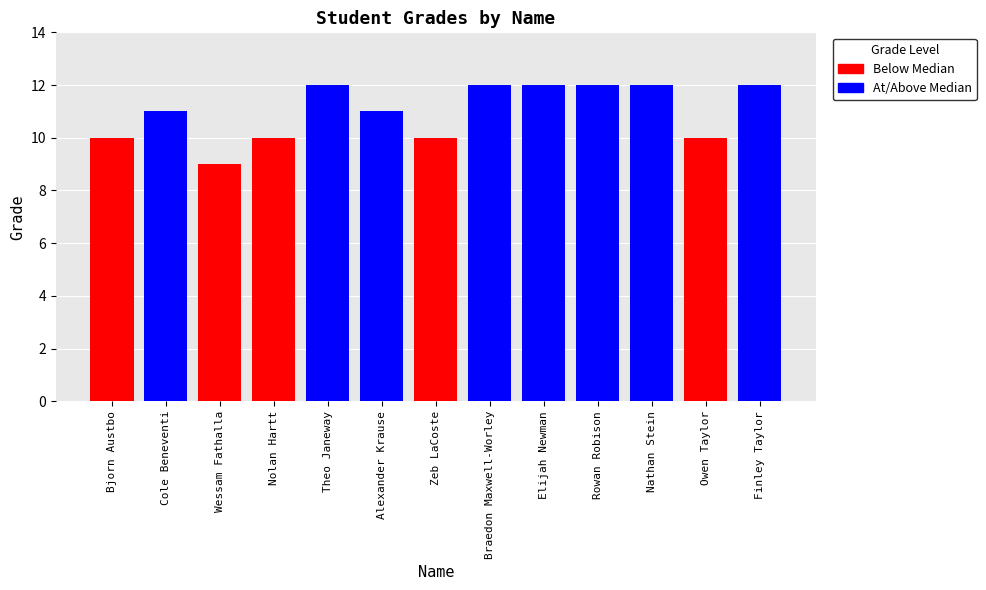

Reading right to left, what are all the values shown in this chart?

Finley Taylor=12	Owen Taylor=10	Nathan Stein=12	Rowan Robison=12	Elijah Newman=12	Braedon Maxwell-Worley=12	Zeb LaCoste=10	Alexander Krause=11	Theo Janeway=12	Nolan Hartt=10	Wessam Fathalla=9	Cole Beneventi=11	Bjorn Austbo=10